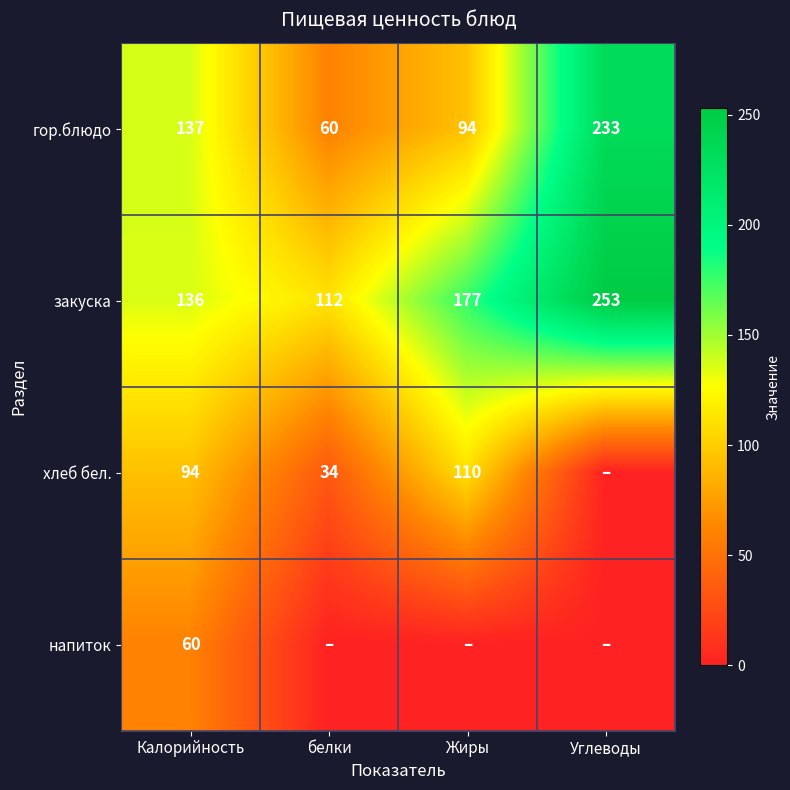

Between белки and Жиры, which is larger?

Жиры